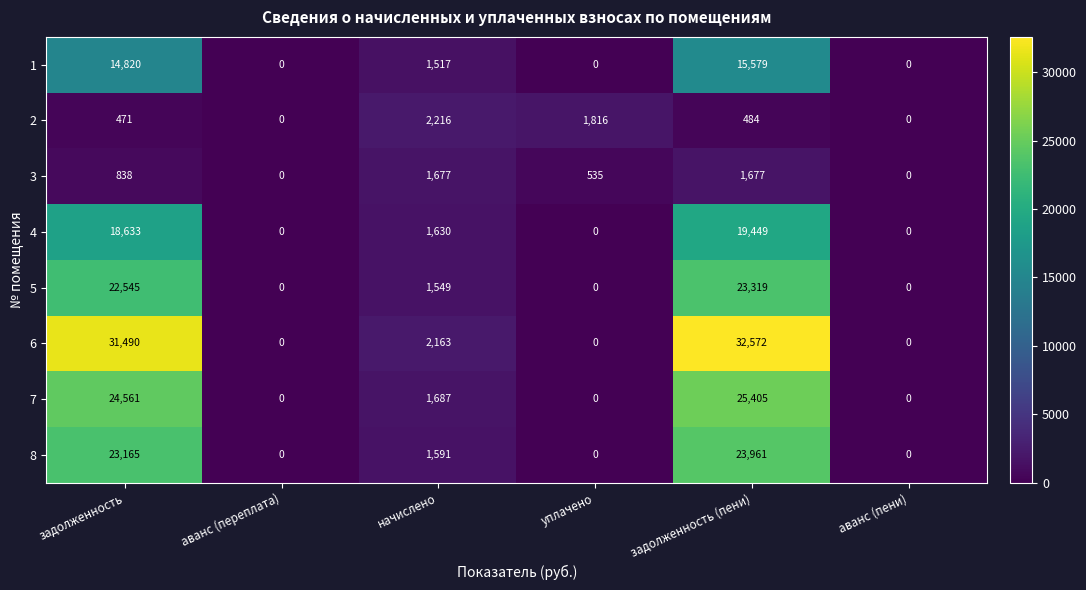

What is the spread (max minus min) of values at задолженность (пени)?

32088